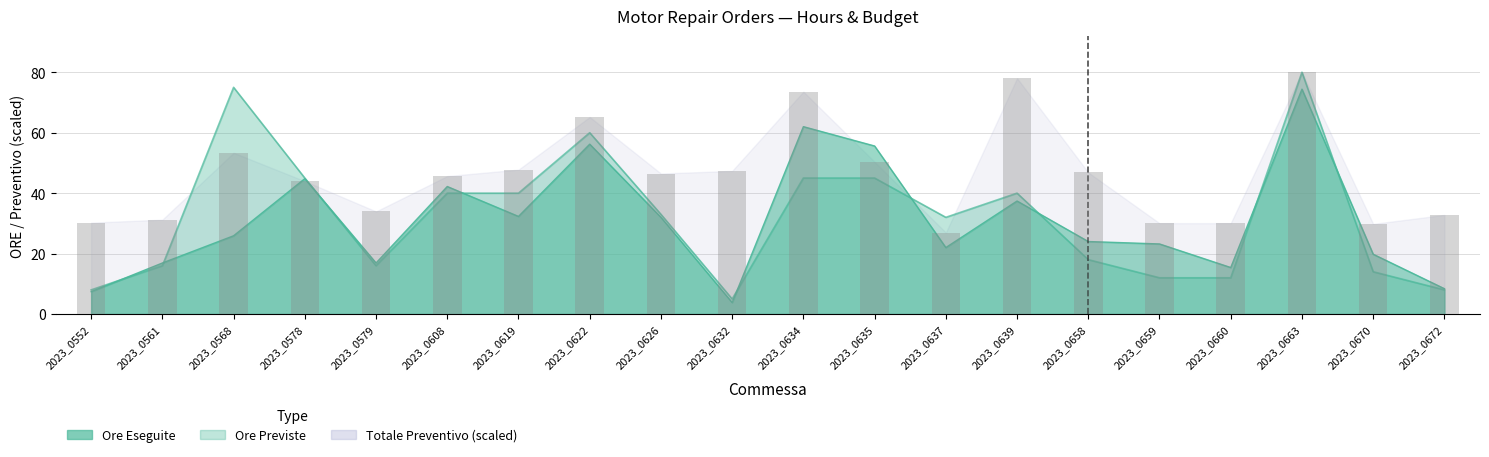

What is the difference between the second highest and minimum values?

51.1